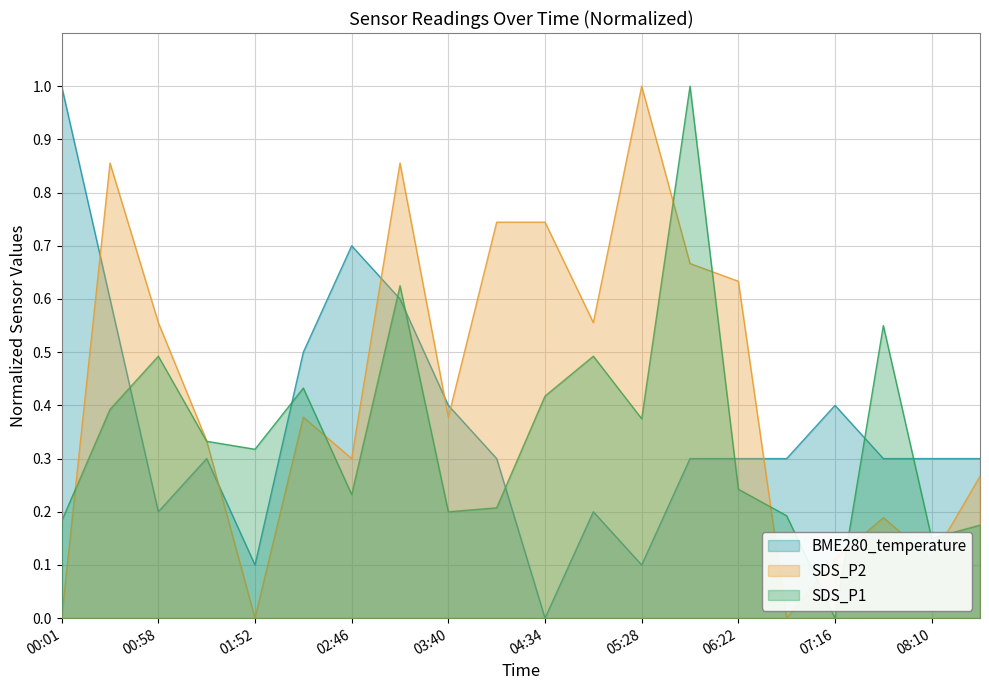

Does the chart display data point markers on the line(s)?

No